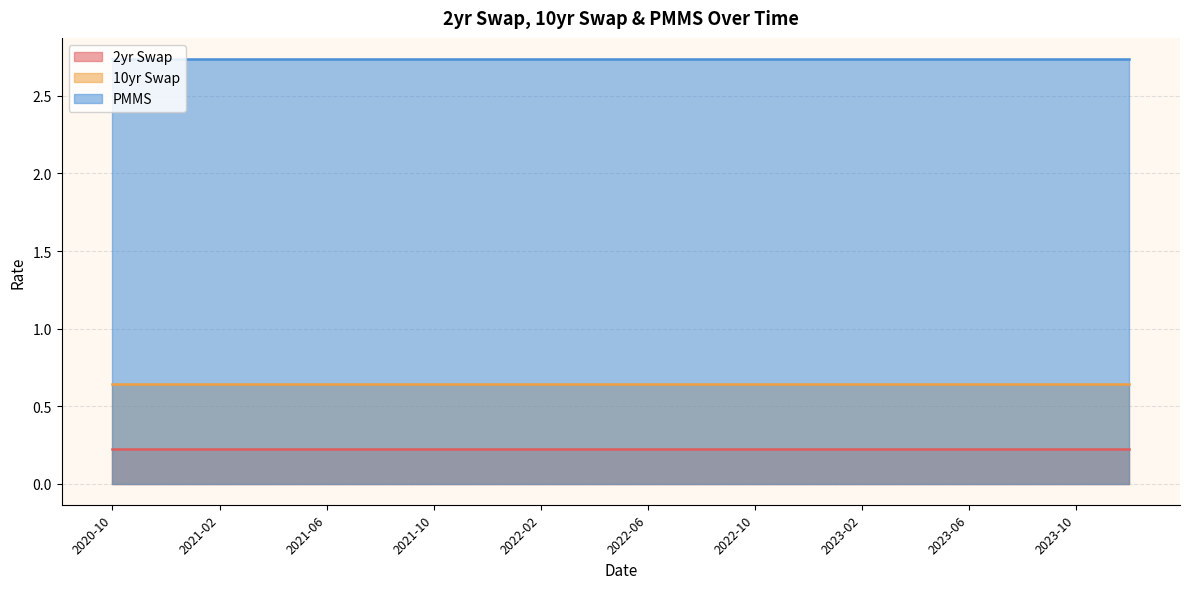

What is the value of the PMMS point at the 19th from the left?

2.7